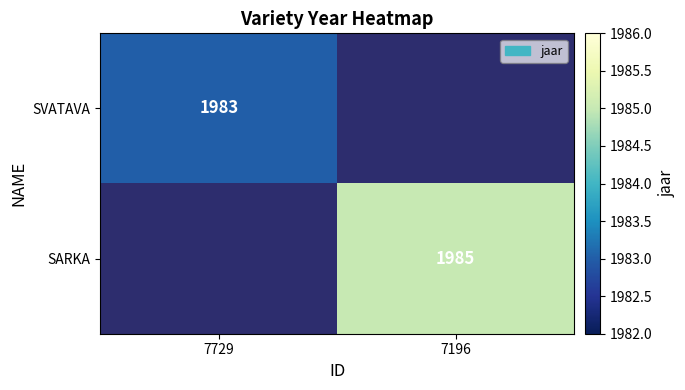

The SVATAVA series shows 2949 at 7729. True or false?

False